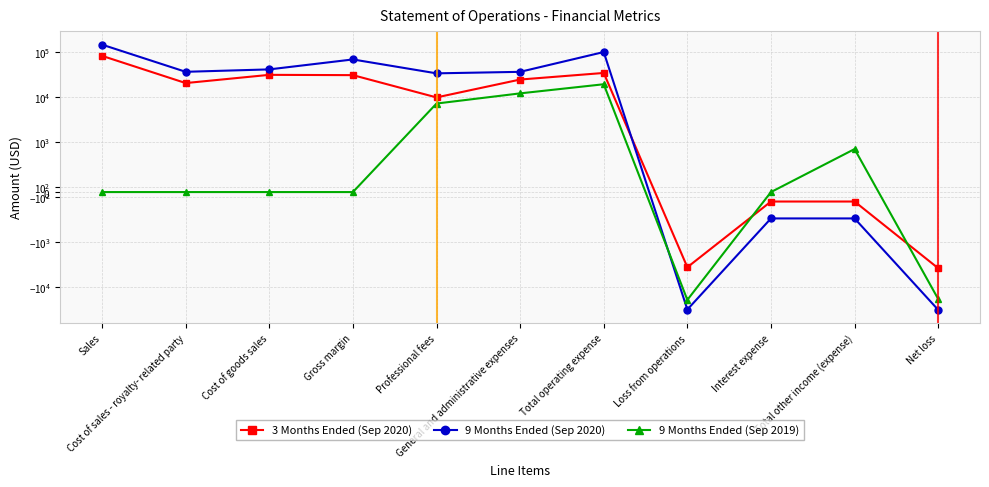

What is the sum of all 9 Months Ended (Sep 2020) values?

396747